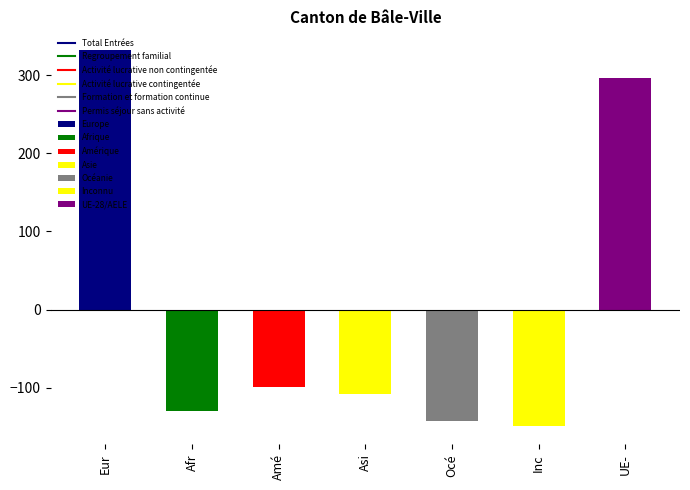

Which category has the lowest value across all series?

Inconnu